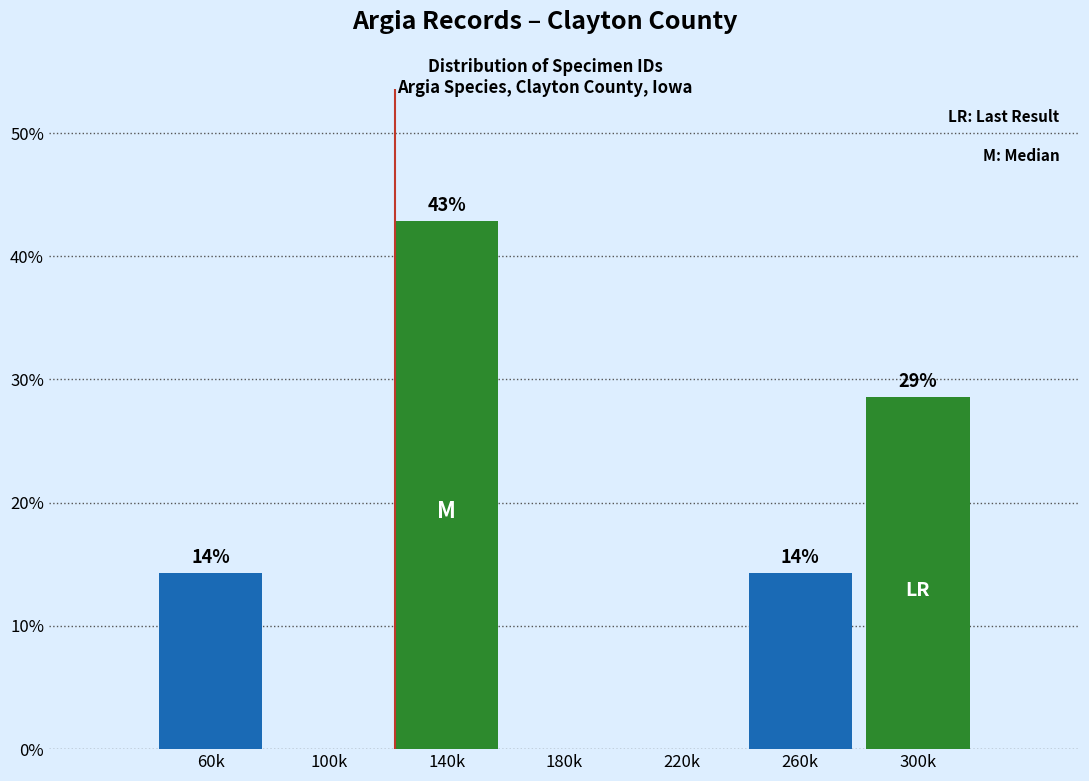

Are the bars horizontal?

No